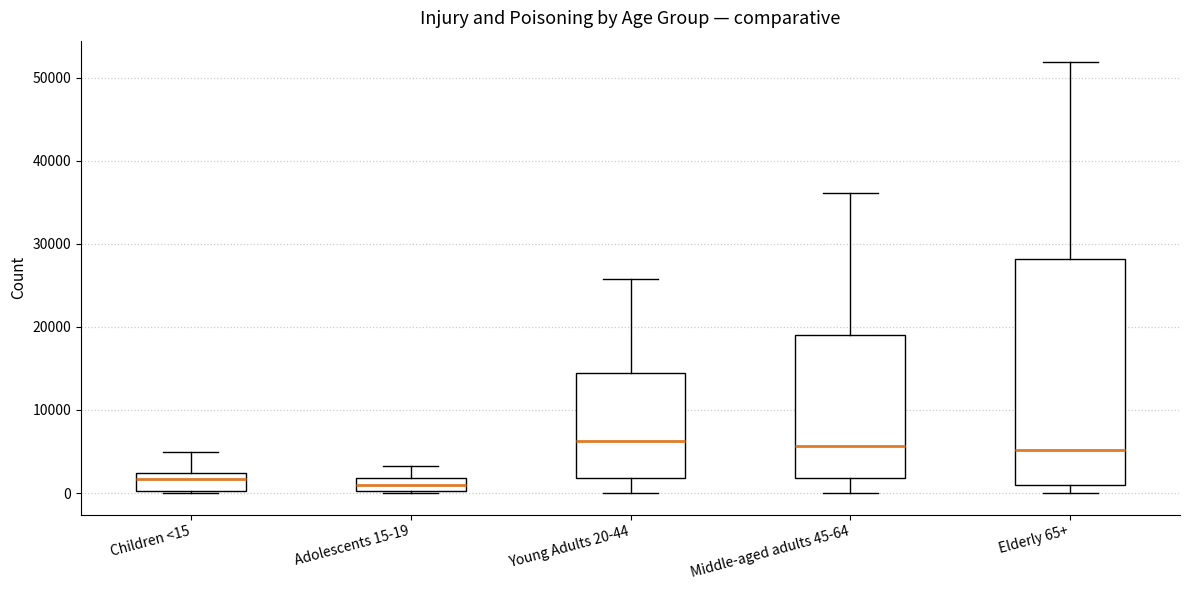

Where is the upper edge of the box for Children <15 on the y-axis? The values are not printed on the chart, so give them approximately, as read against the axis.

2000